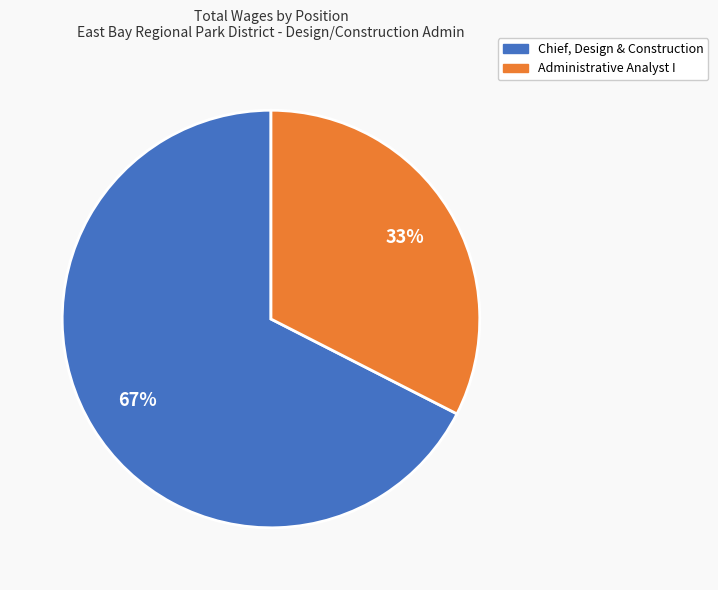

To the nearest percent, what is the combined percentage of Administrative Analyst I and Chief, Design & Construction?

100%